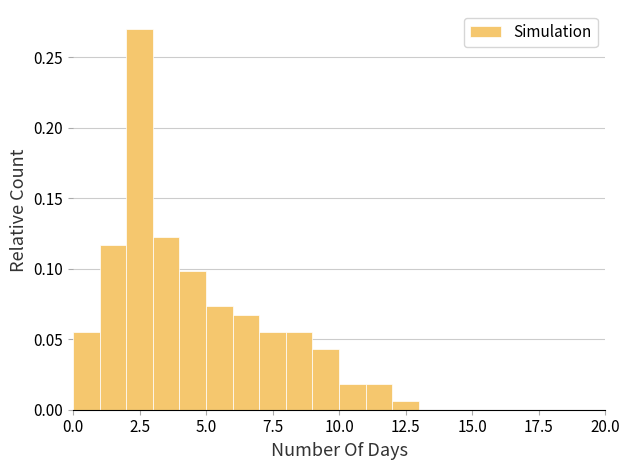

Around what value on the x-axis is the tallest bar? Give the approximate position of its centre, as read against the axis.

2.5